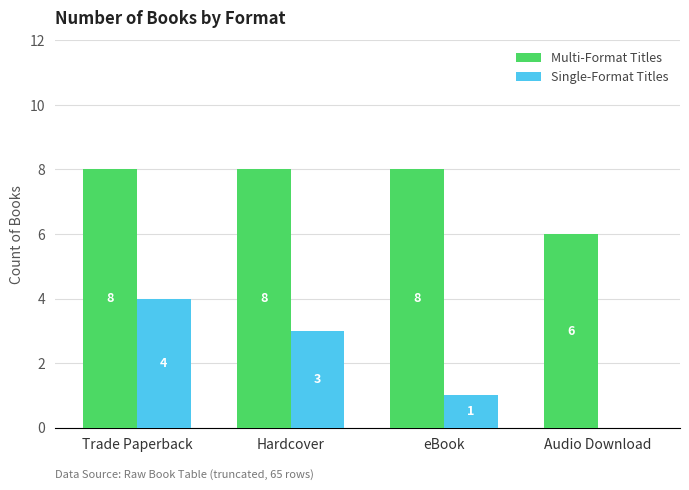

Which series has the largest total across all categories?

Multi-Format Titles